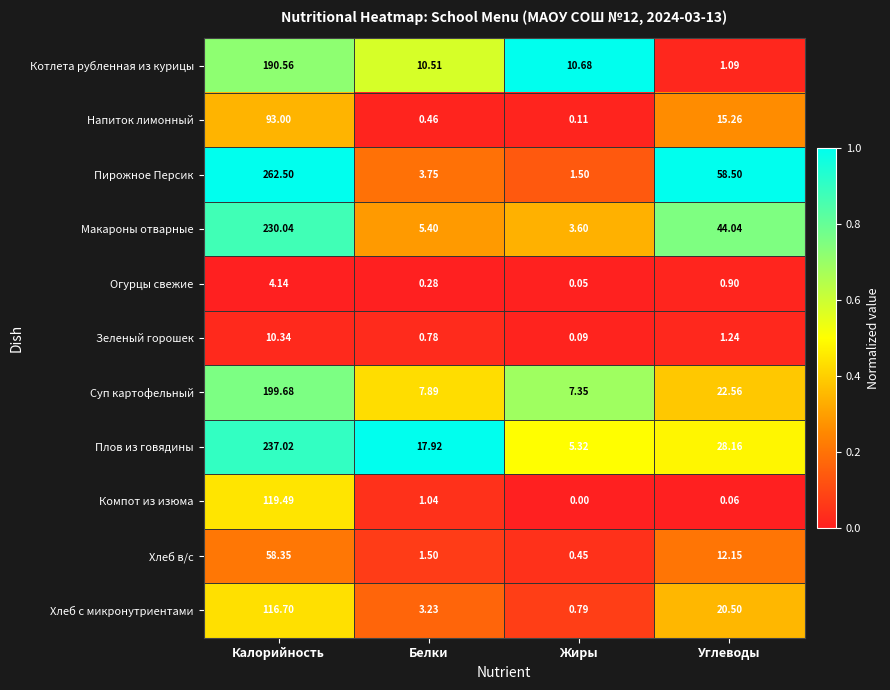

Which series has the widest spread of values?

Пирожное Персик